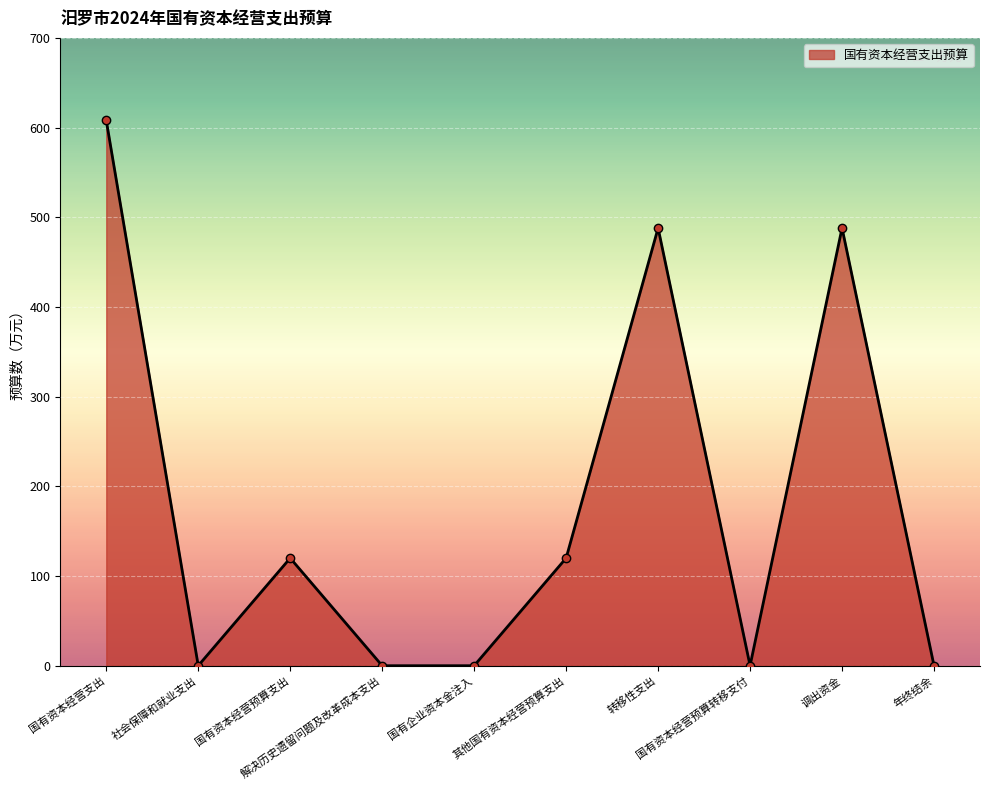

What is the sum of all values?

1824